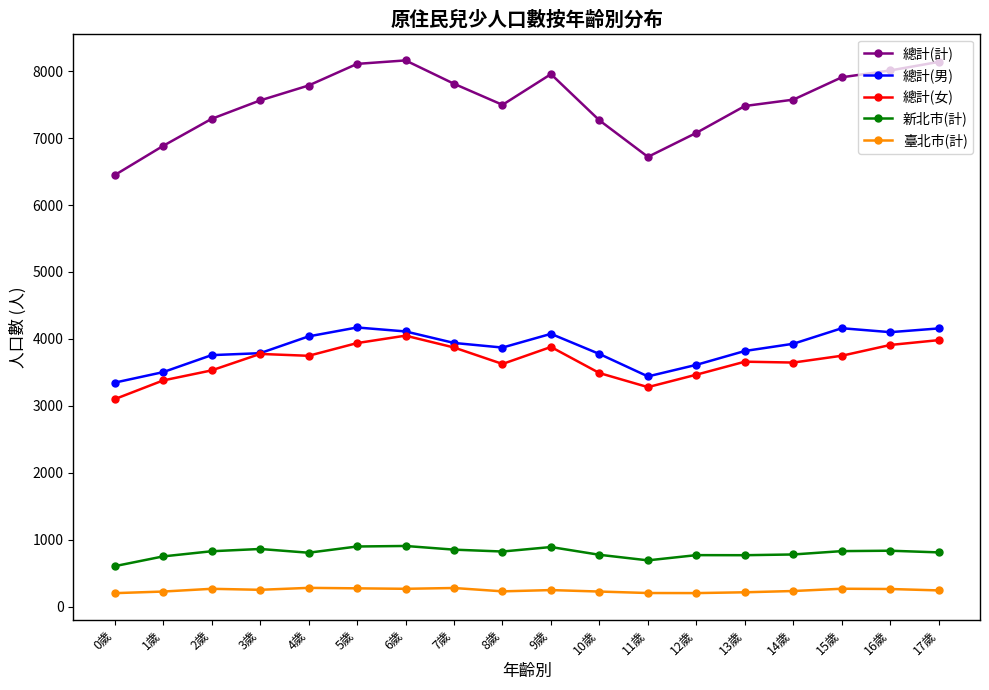

The 總計(女) series shows 1760 at 17歲. True or false?

False